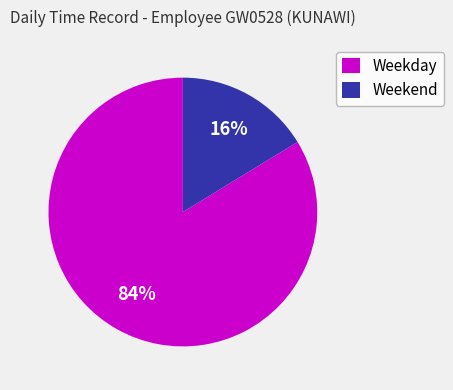

The Weekend slice represents 4% of the pie. True or false?

False